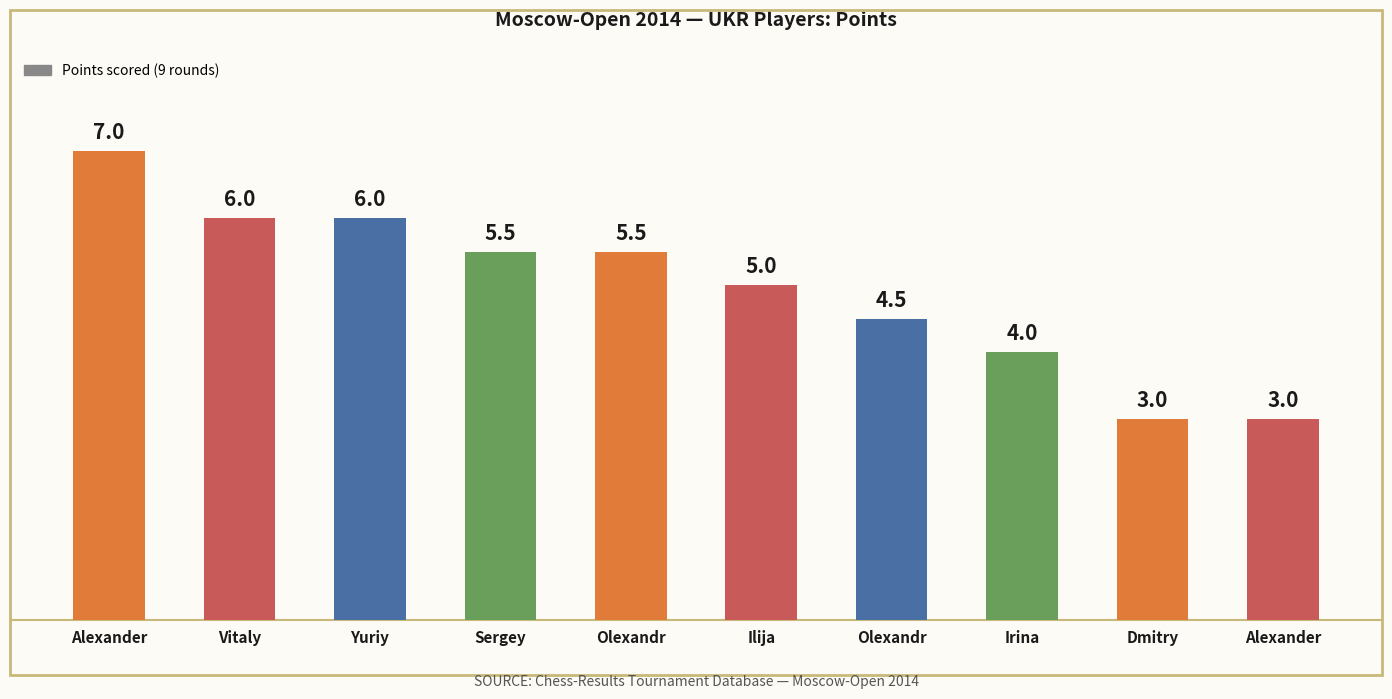

Which has a higher value, Sergey or Alexander?

Alexander